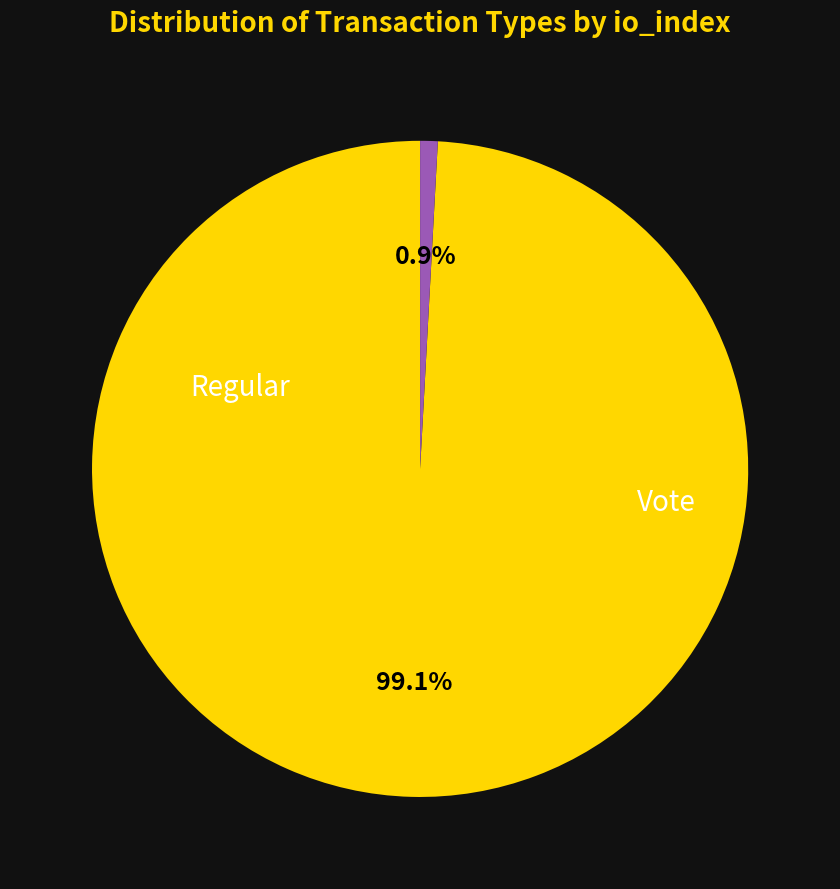

Does any single category account for the majority?

Yes